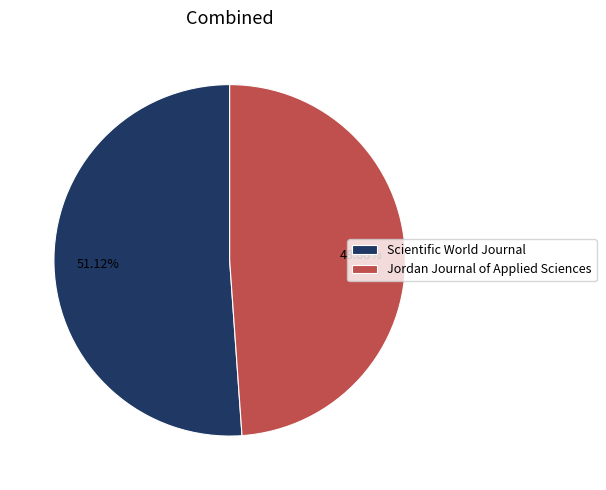

Which category has the biggest portion of the pie?

Scientific World Journal